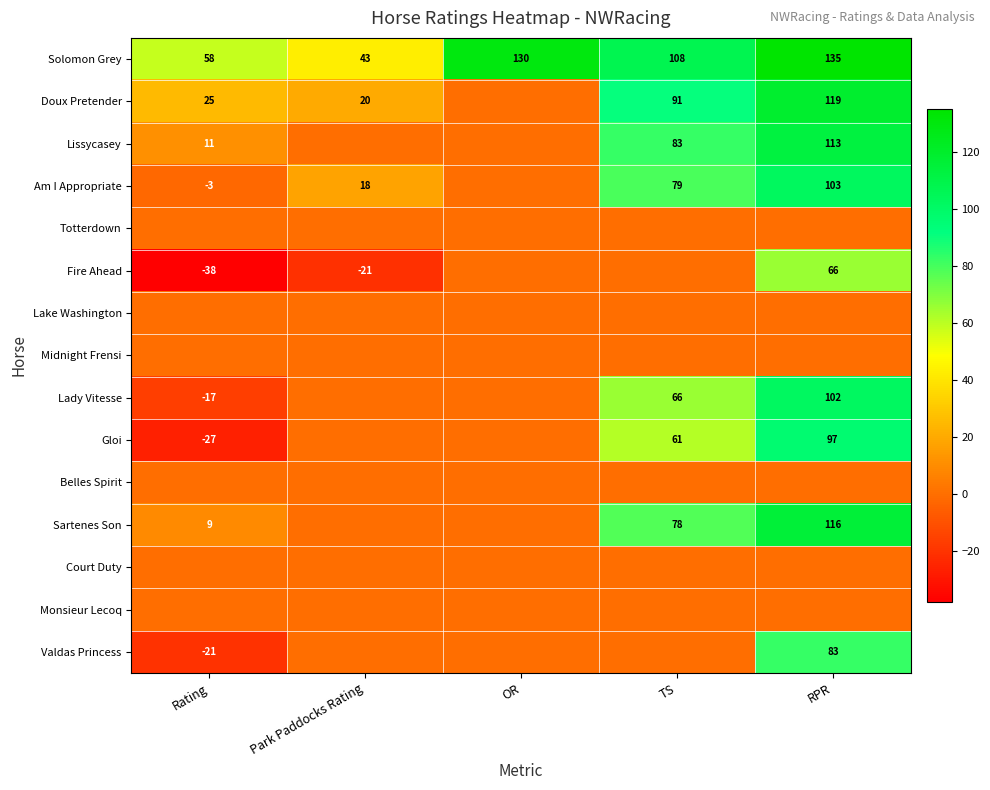

What is the greatest value displayed?

135.0